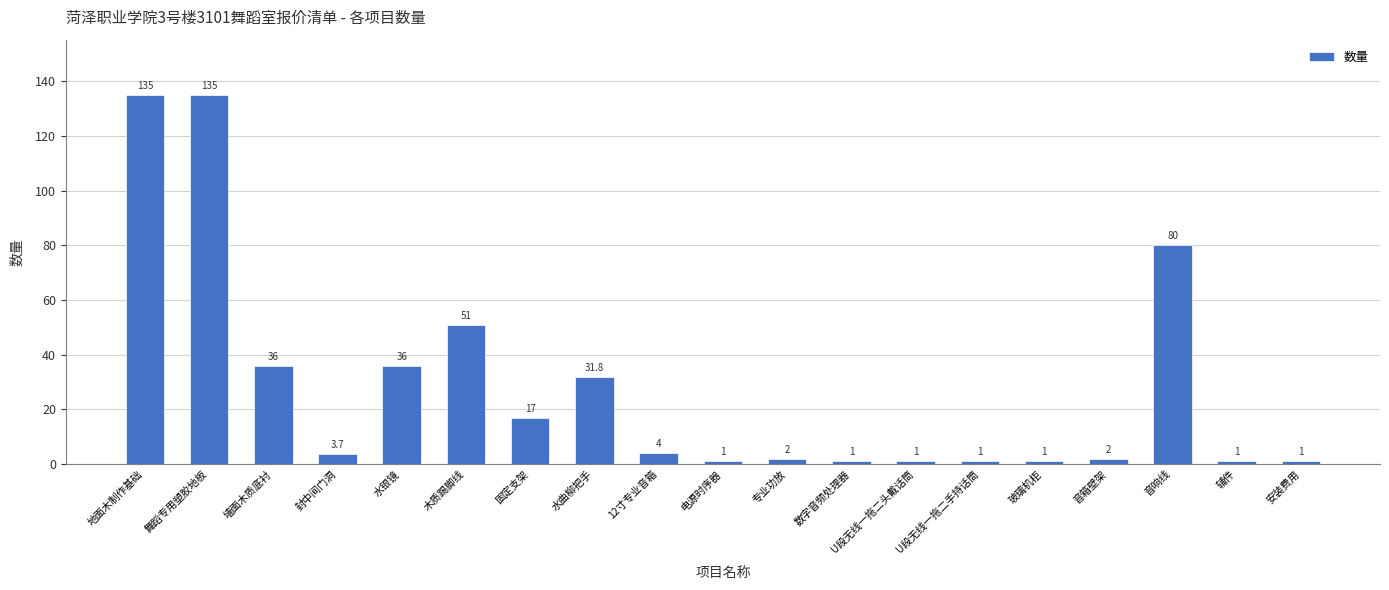

How many series are shown in this chart?

1